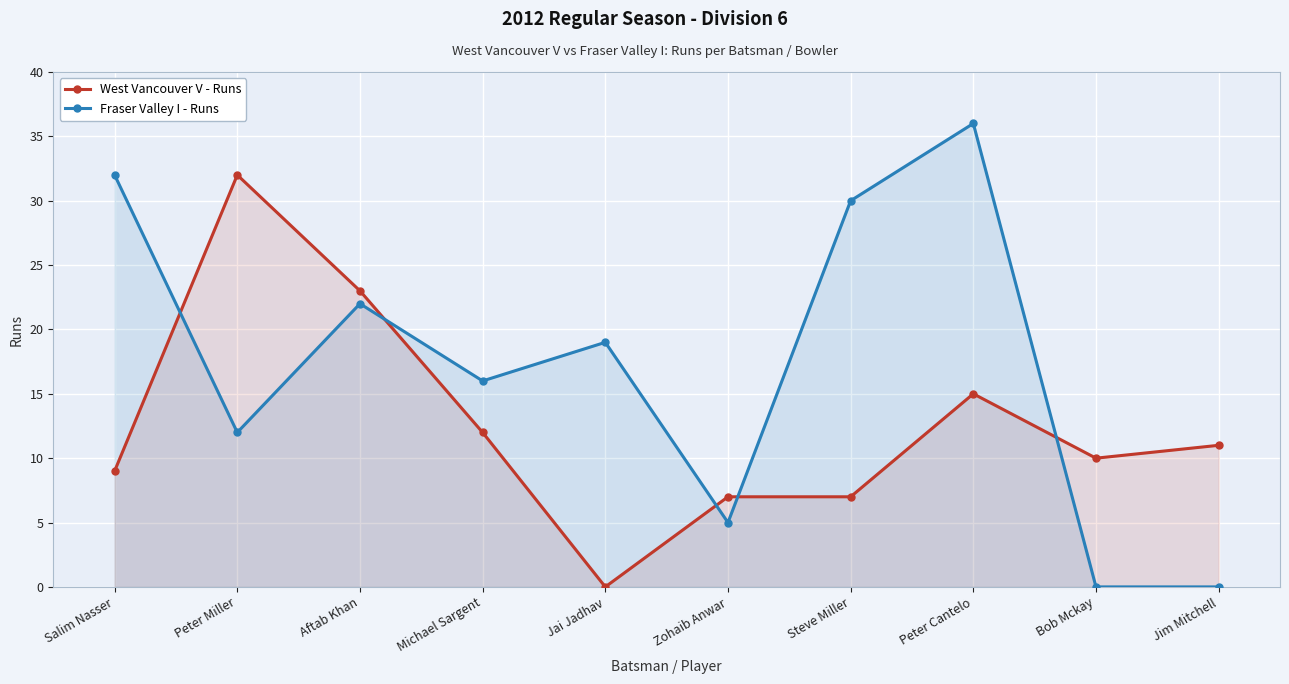

What is the spread (max minus min) of values at Jim Mitchell?

11